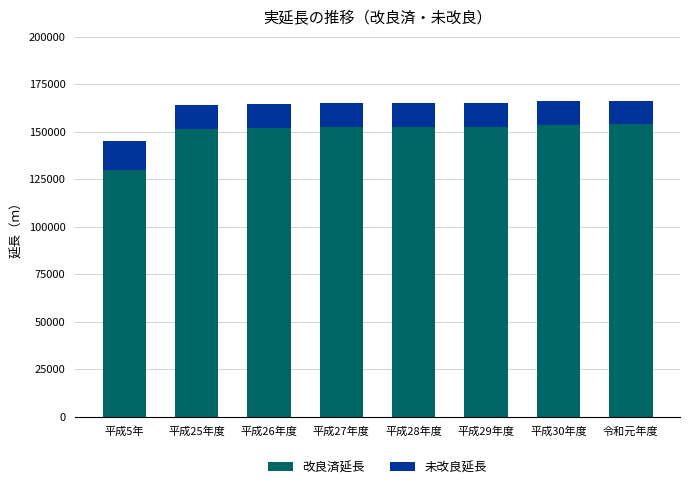

What is the sum of the 改良済延長 values at 平成25年度 and 平成30年度?

305170.9